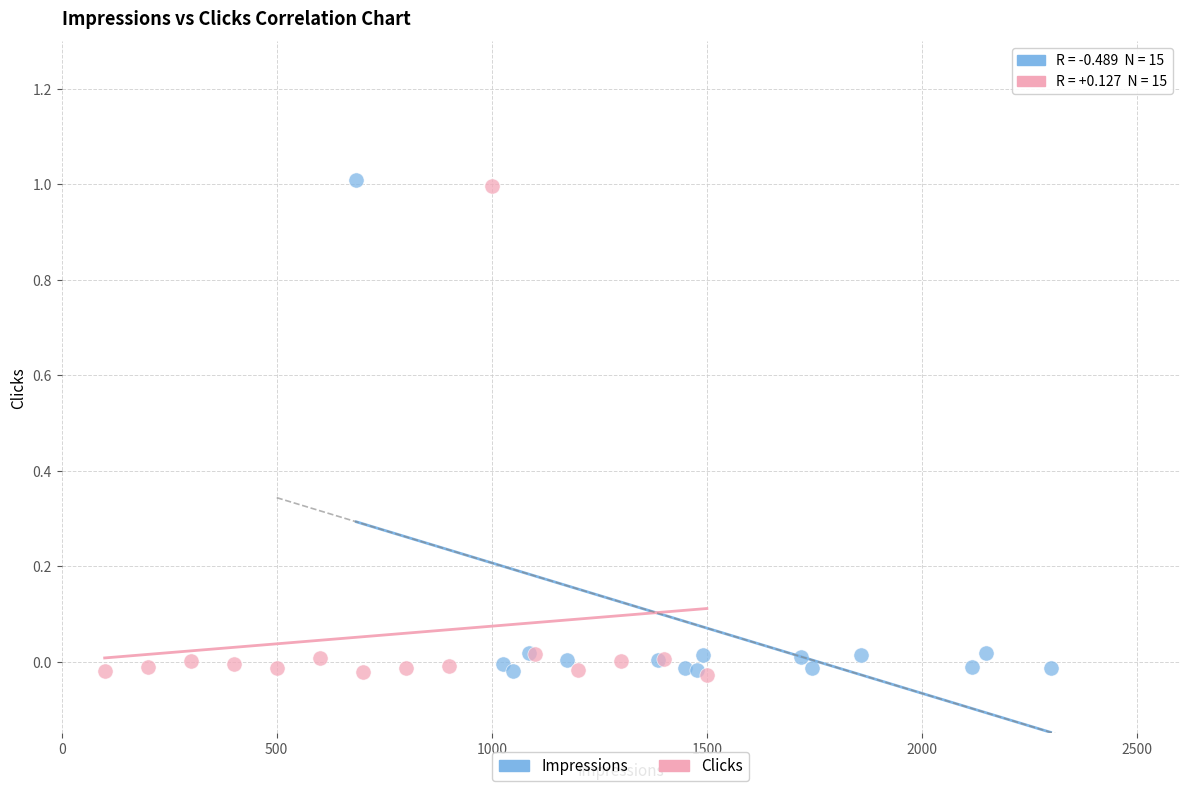

Which series has the widest spread of Y values?

Impressions